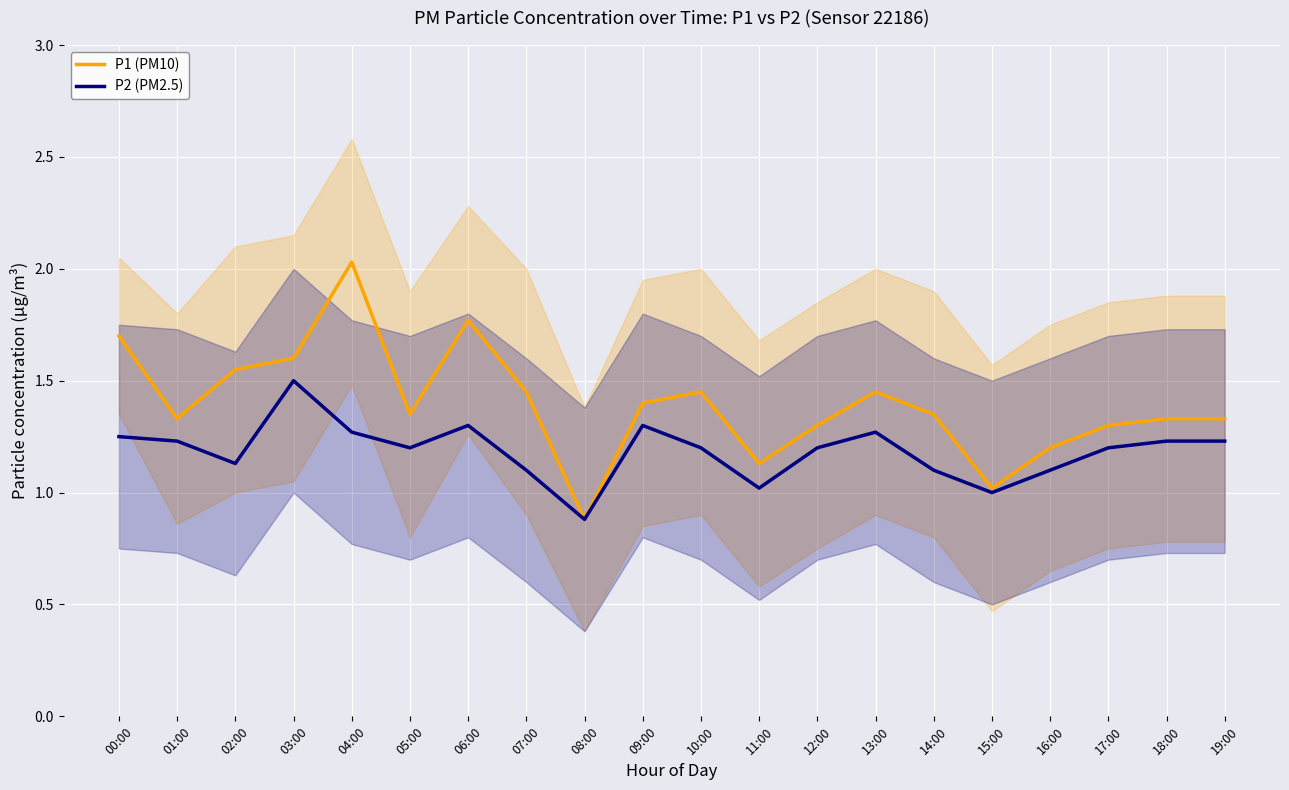

Is it true that P2 (PM2.5) equals 1.1 at 14:00?

True